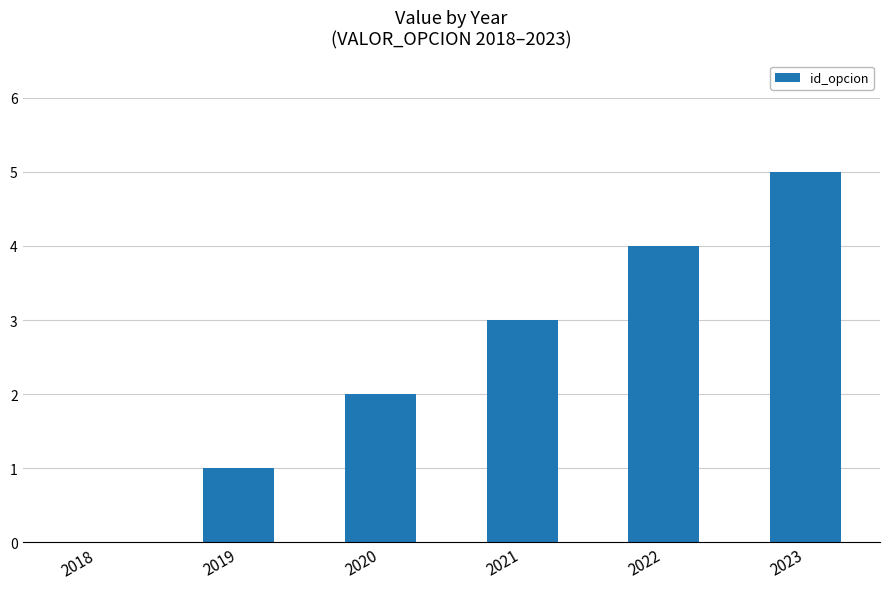

Count the values in the range 1 to 4.

4